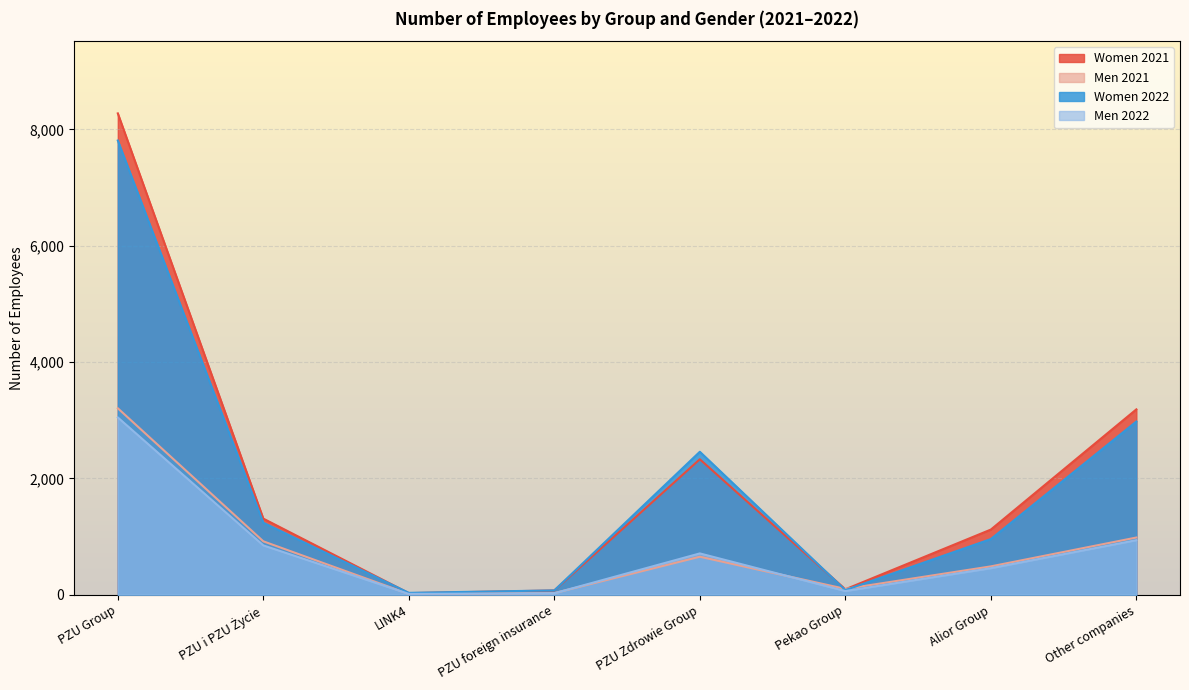

What is the label of the 4th point from the right?

PZU Zdrowie Group